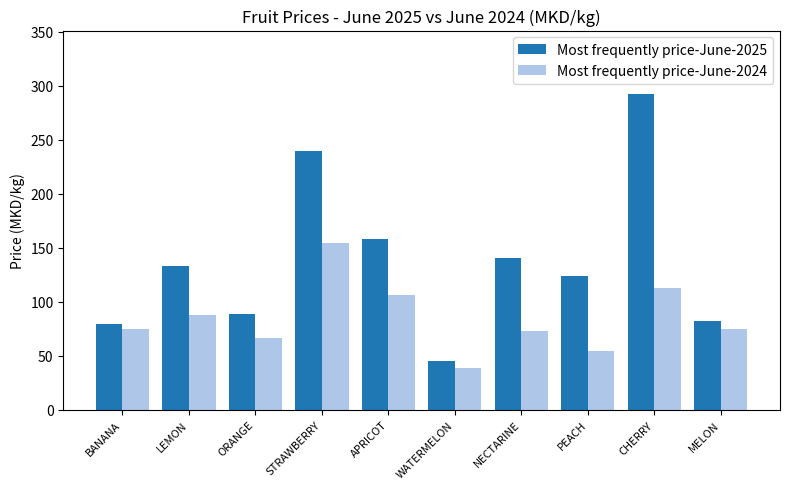

The value of Most frequently price-June-2025 at BANANA is 79.2. True or false?

True